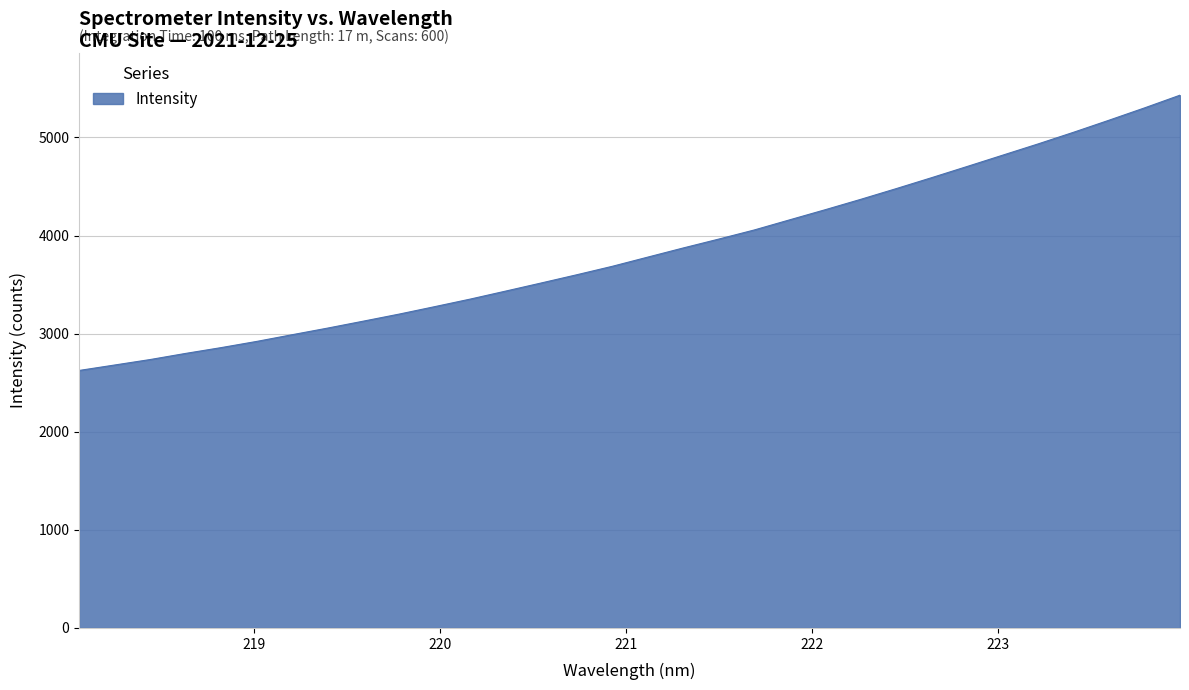

What is the smallest value displayed?

2624.5